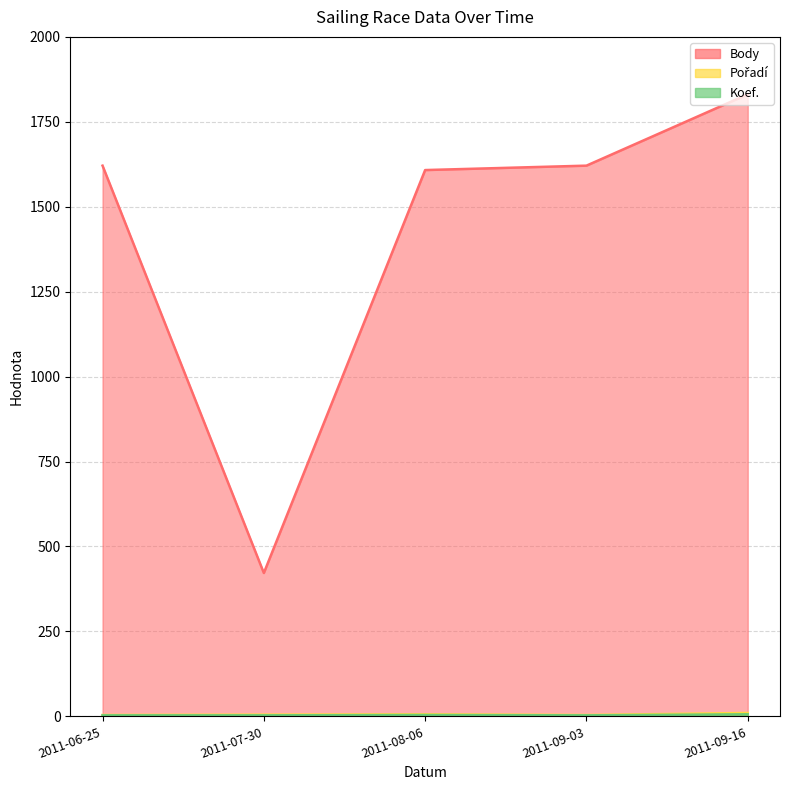

What position from the left is 2011-09-16?

5